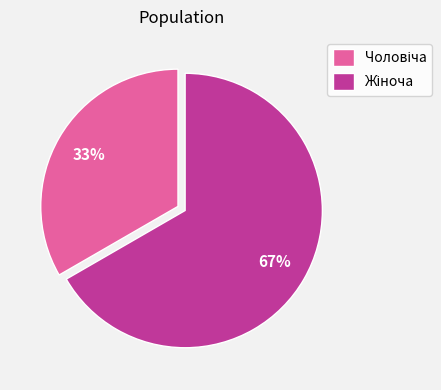

Is there any slice that represents more than half of the pie?

Yes